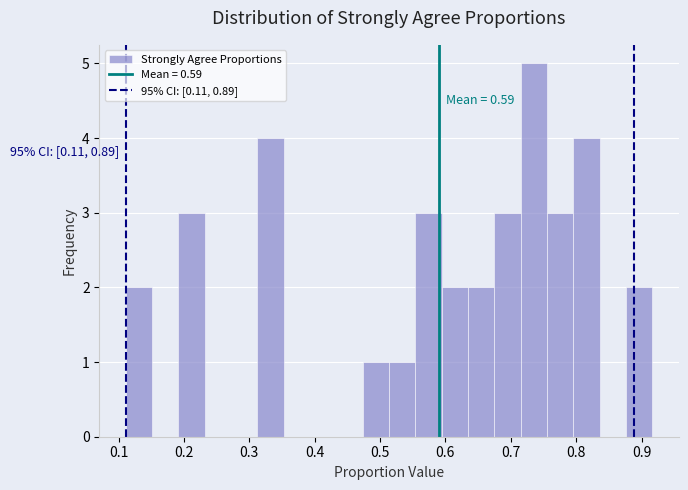

Over which range of the x-axis is the bar tallest?

0.72 to 0.76